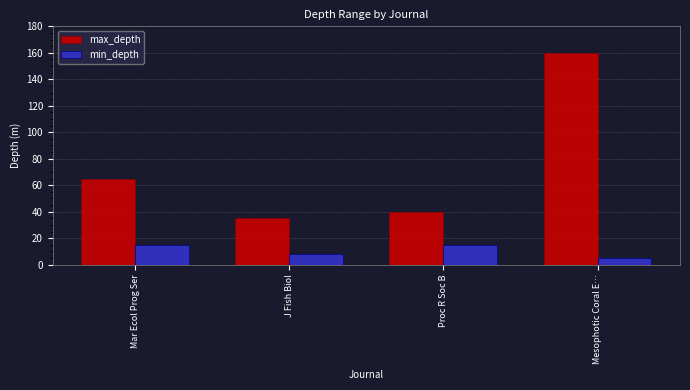

Rank the series by their average value, from lowest to highest.

min_depth, max_depth